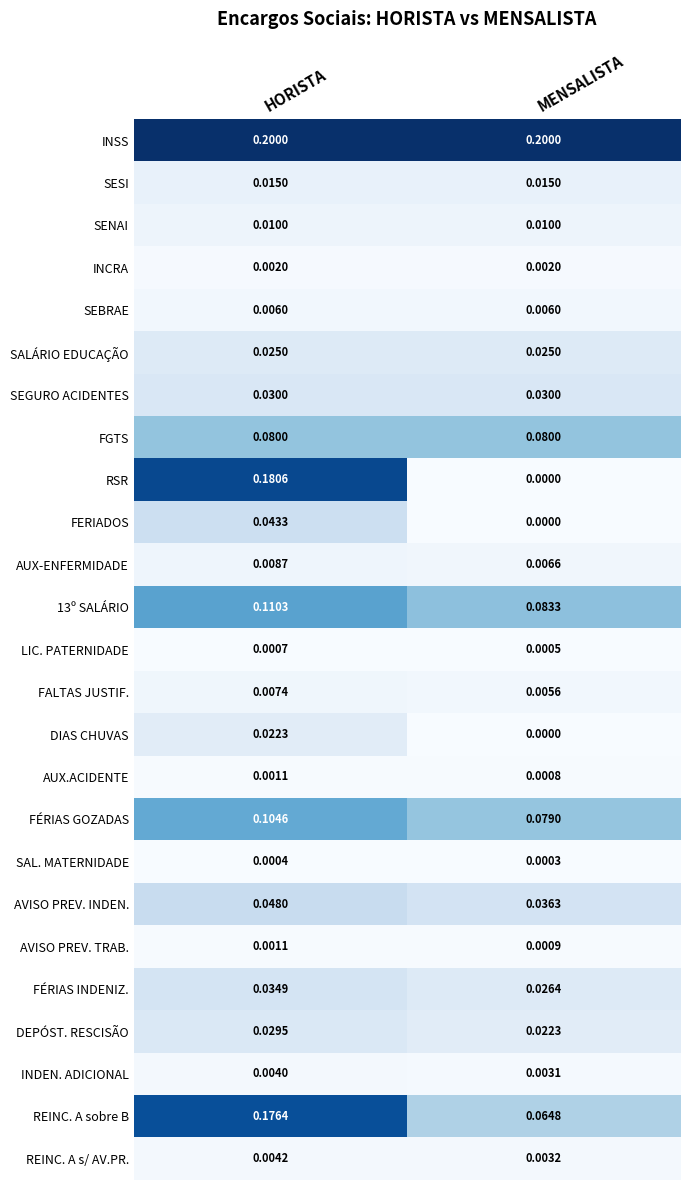

At how many categories does at least one series exceed 0?

2